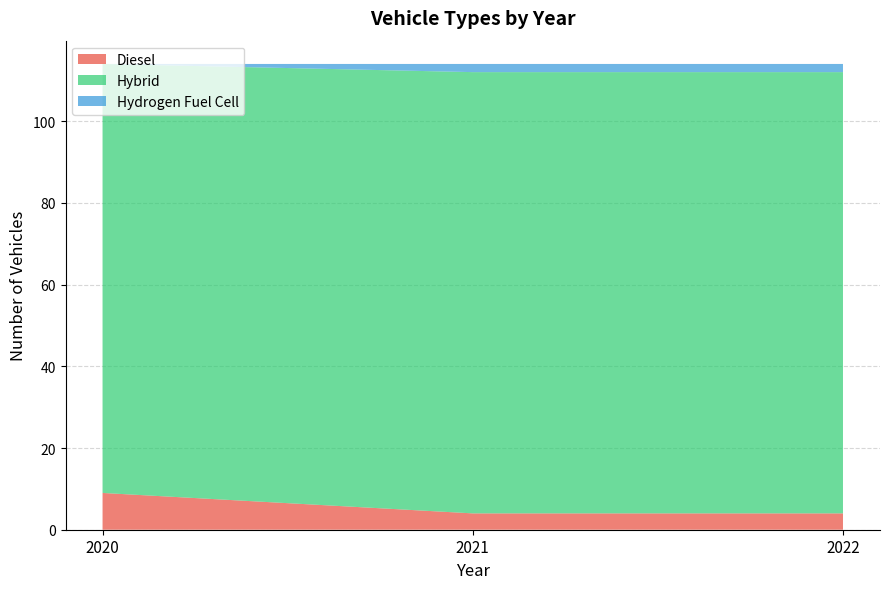

Reading left to right, transcribe all the data shown in this chart.

Diesel: 2020=9	2021=4	2022=4
Hybrid: 2020=105	2021=108	2022=108
Hydrogen Fuel Cell: 2020=0	2021=2	2022=2